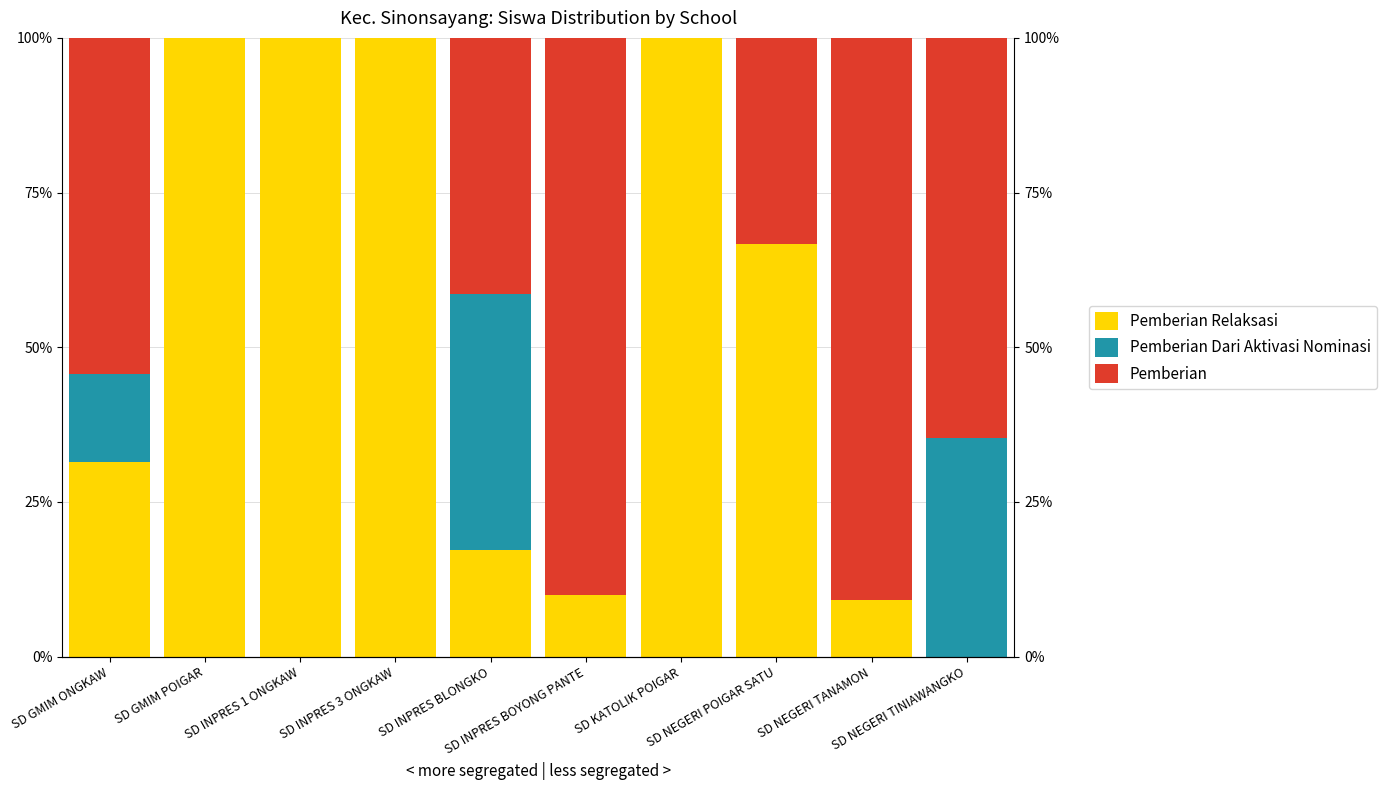

The value of Pemberian Relaksasi at SD KATOLIK POIGAR is 100.0. True or false?

True